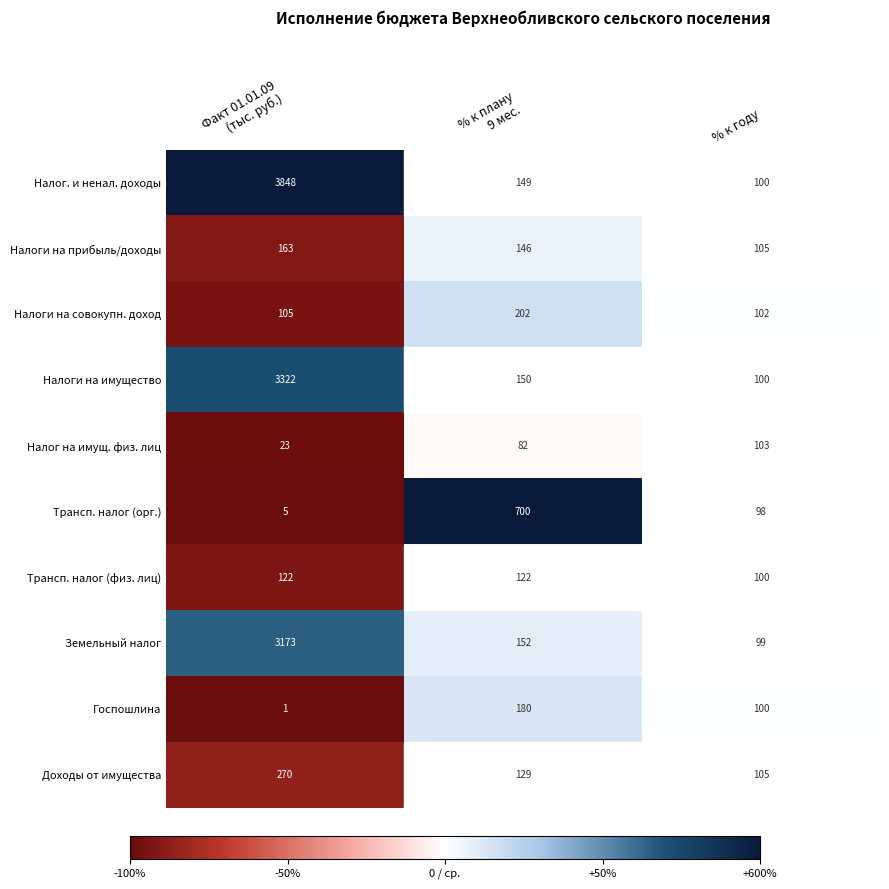

How many distinct data groups are displayed?

10